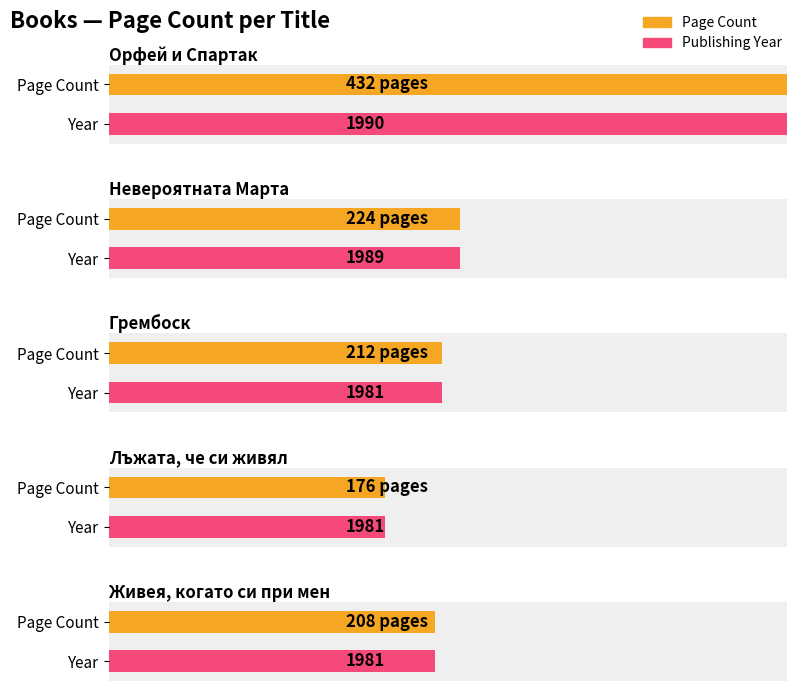

Is it true that the value at 1981 is 176?

True